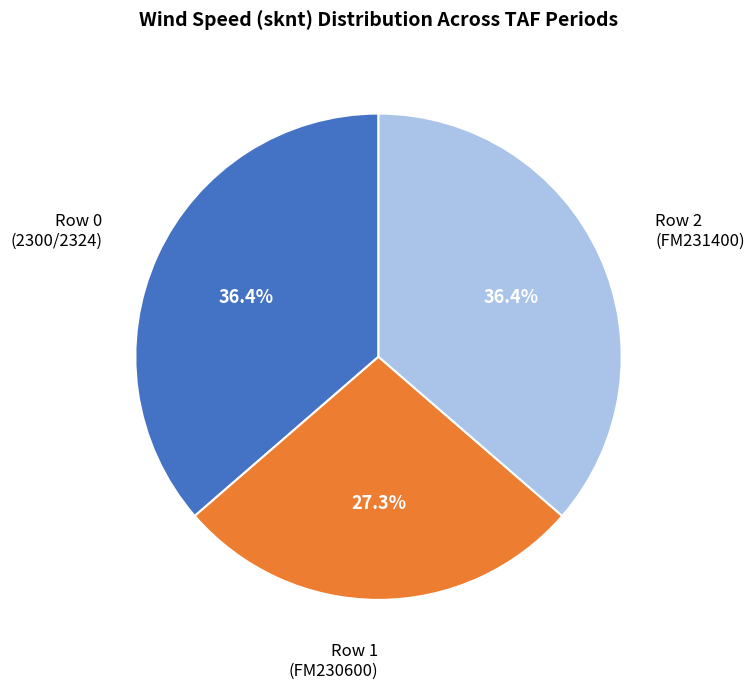

Between Row 1 (FM230600) and Row 2 (FM231400), which is larger?

Row 2 (FM231400)